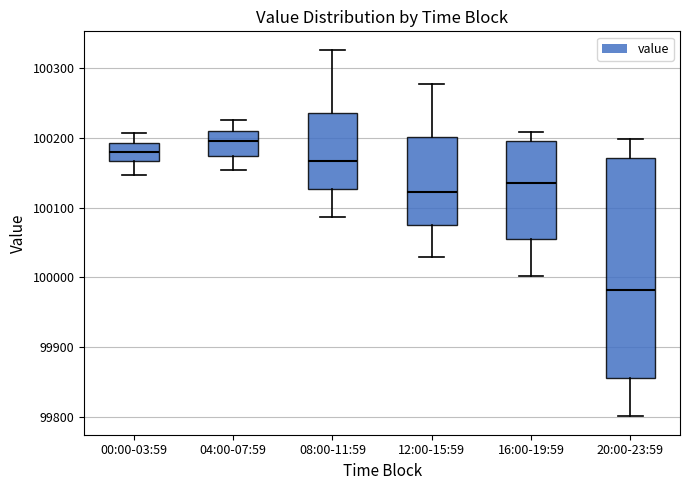

Reading left to right, read every box against the y-axis: the position of its median line, the range the box covers, and the ends of its whiskers. The values are not printed on the chart, so give them approximately, as read against the axis.

00:00-03:59: median 100180, box 100170 to 100190, whiskers 100150 to 100210
04:00-07:59: median 100200, box 100170 to 100210, whiskers 100150 to 100230
08:00-11:59: median 100170, box 100130 to 100240, whiskers 100090 to 100330
12:00-15:59: median 100120, box 100070 to 100200, whiskers 100030 to 100280
16:00-19:59: median 100140, box 100050 to 100200, whiskers 100000 to 100210
20:00-23:59: median 99980, box 99860 to 100170, whiskers 99800 to 100200